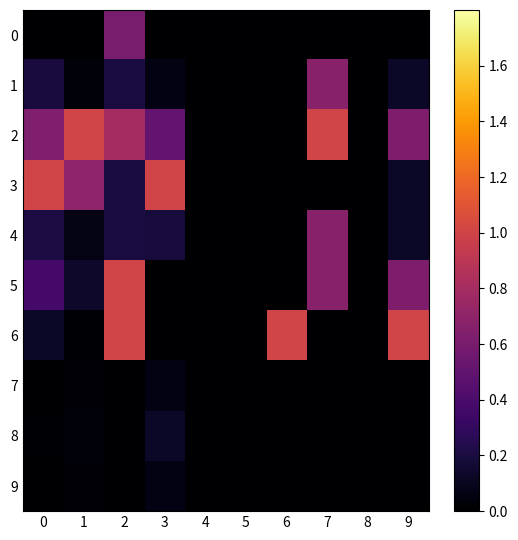

Count the number of data series in this chart.

10